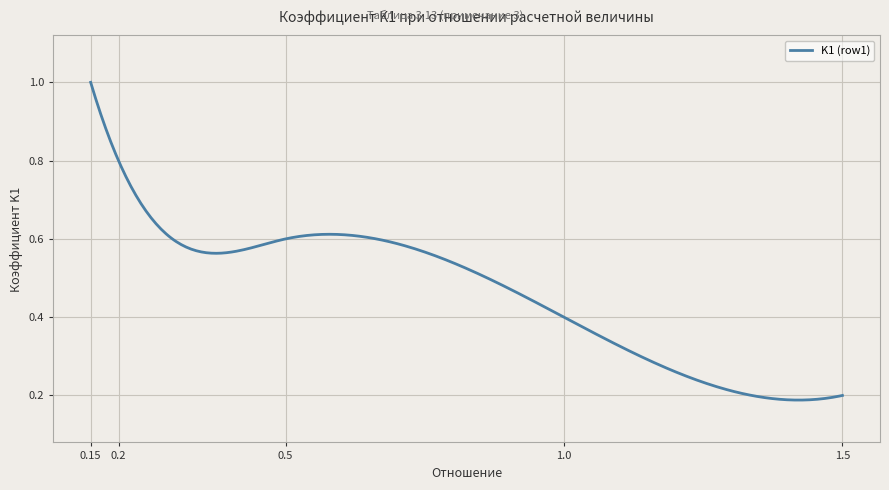

How many lines are shown in the chart?

1